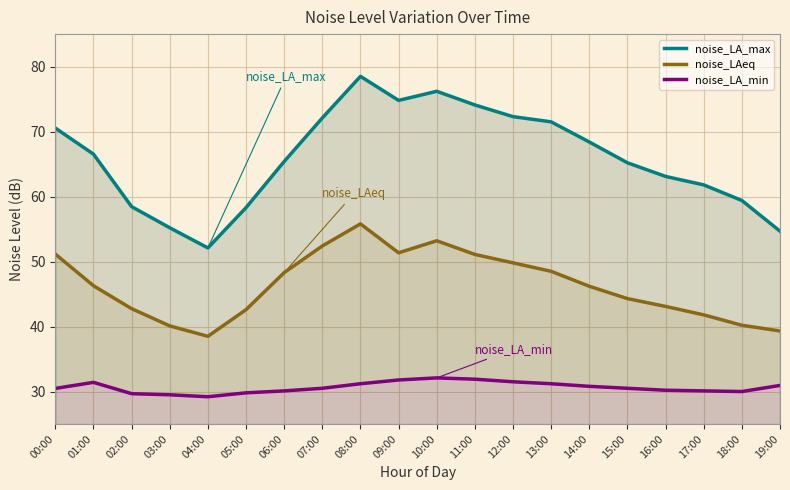

At which label is noise_LAeq closest to 47?

01:00